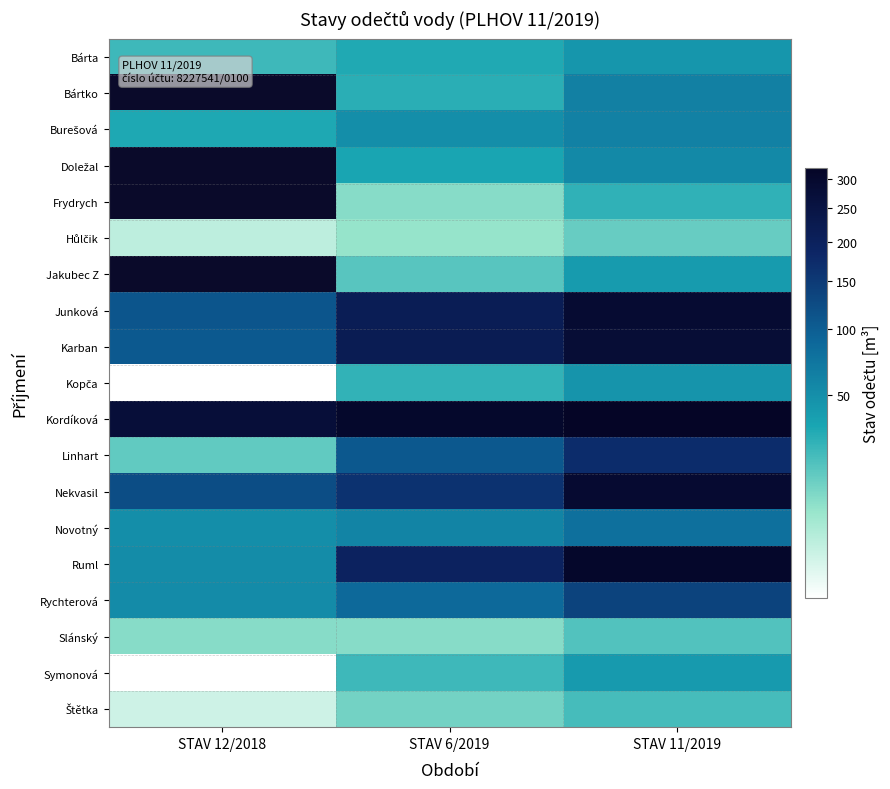

The value of Junková at STAV 6/2019 is 100.4. True or false?

False